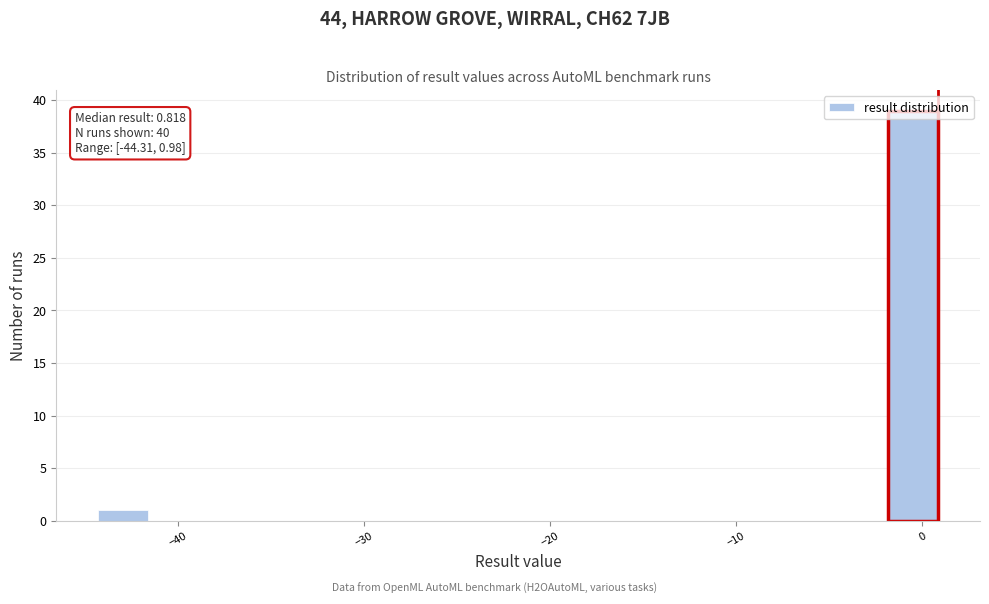

Read against the x-axis, roughly where is the centre of the tallest bar?

-1